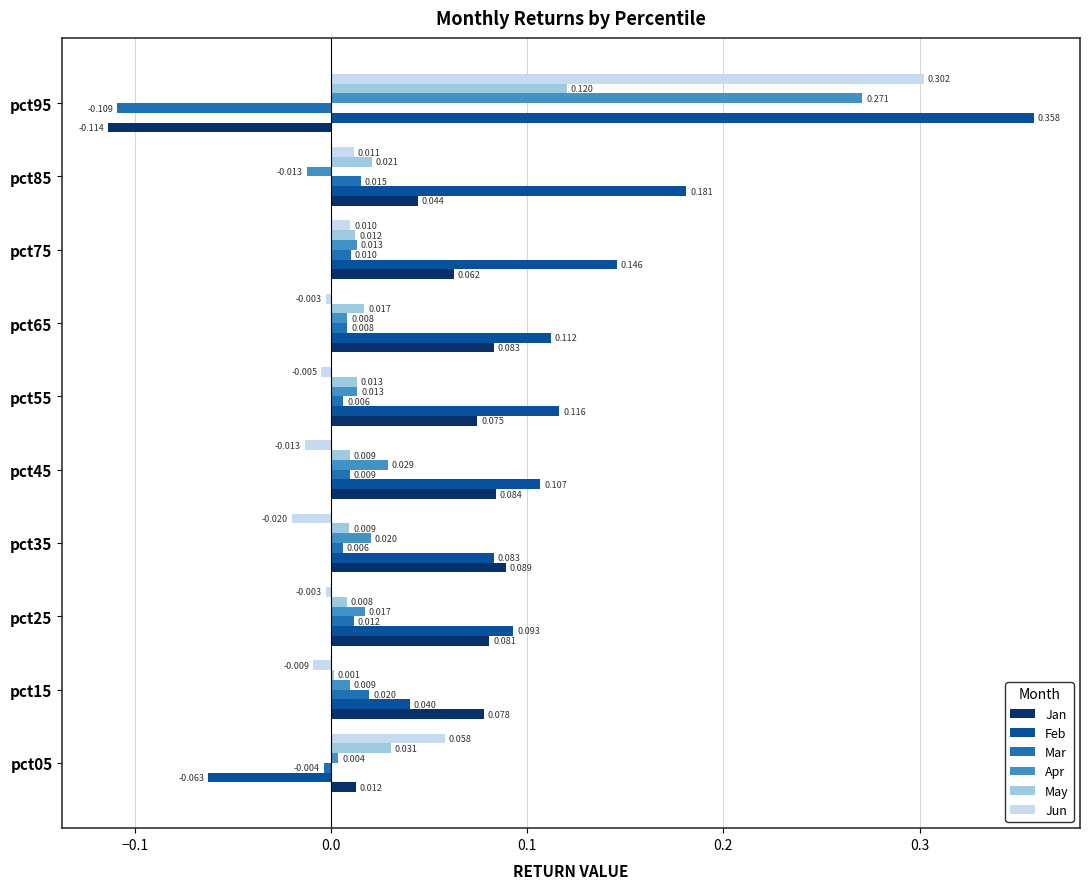

Between pct75 and pct95, which series saw the biggest shift?

Jun